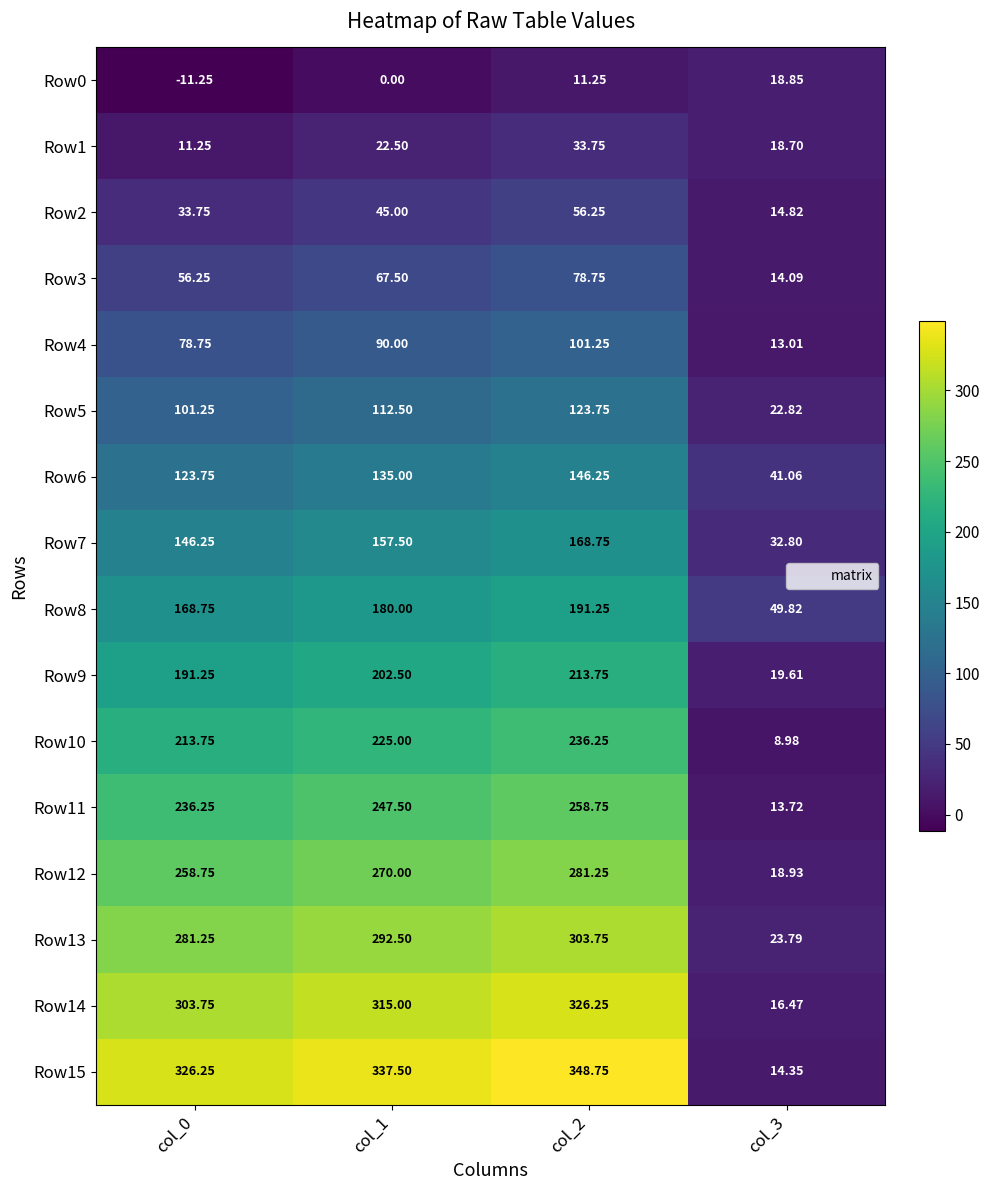

What is the spread (max minus min) of values at col_1?

337.5